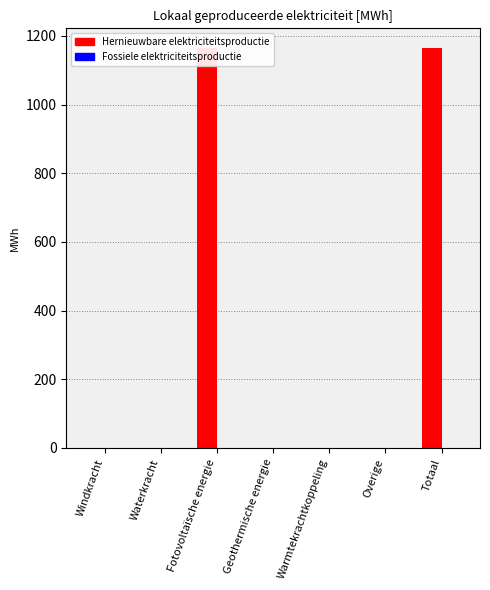

How many bars are there in each group?

2